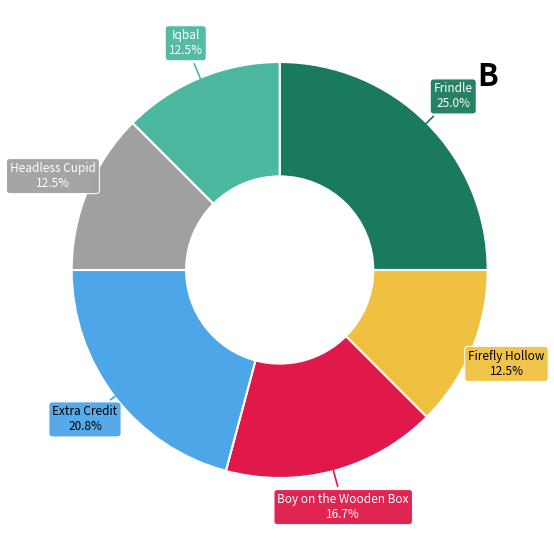

Does Frindle account for over 50% of the chart?

No